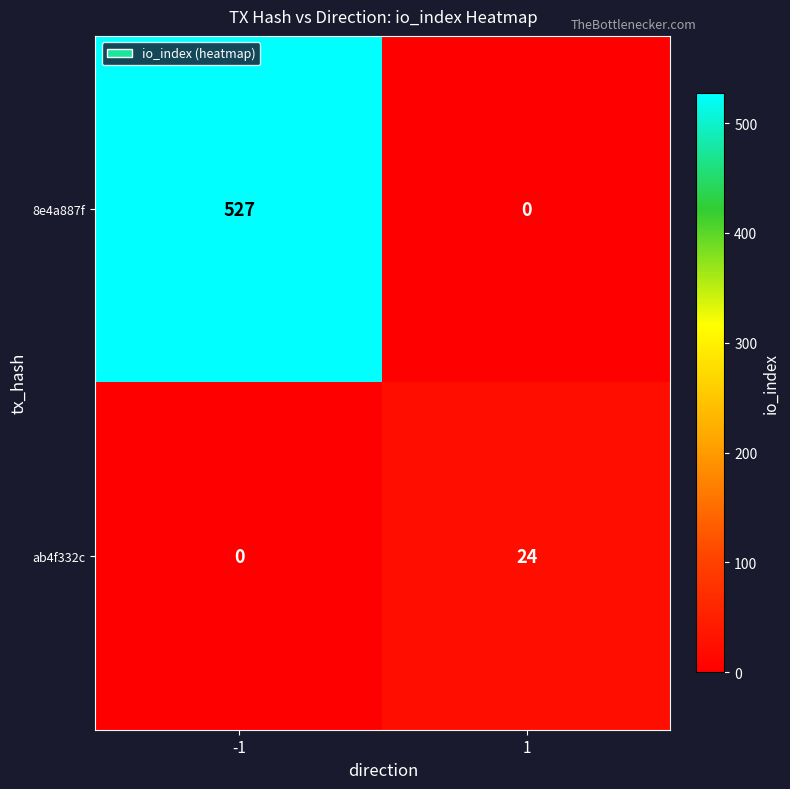

Rank the series at 1 from highest to lowest value.

ab4f332c, 8e4a887f